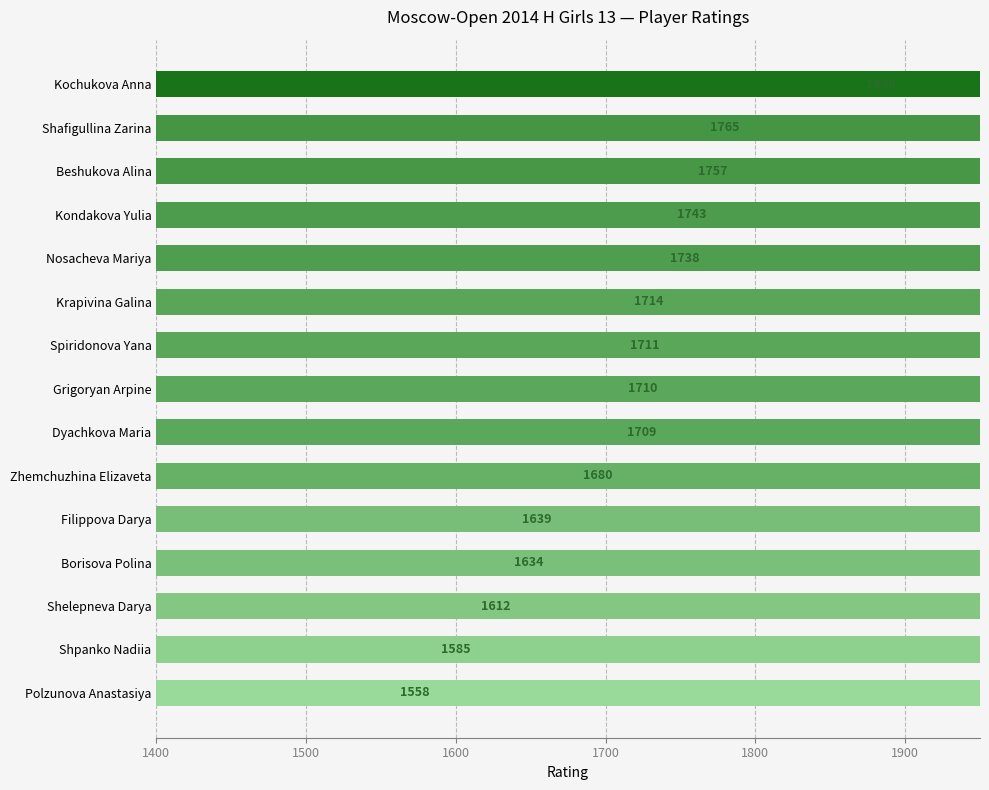

Reading right to left, extract all data points from this chart.

1558	1585	1612	1634	1639	1680	1709	1710	1711	1714	1738	1743	1757	1765	1869